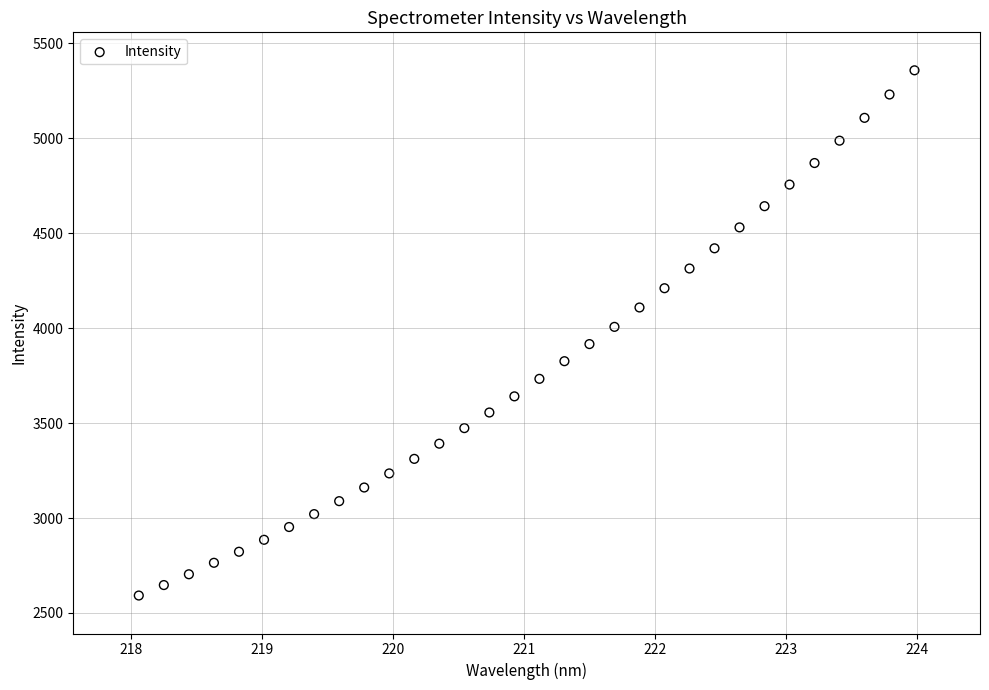

What is the range of X values (max minus min)?

5.9